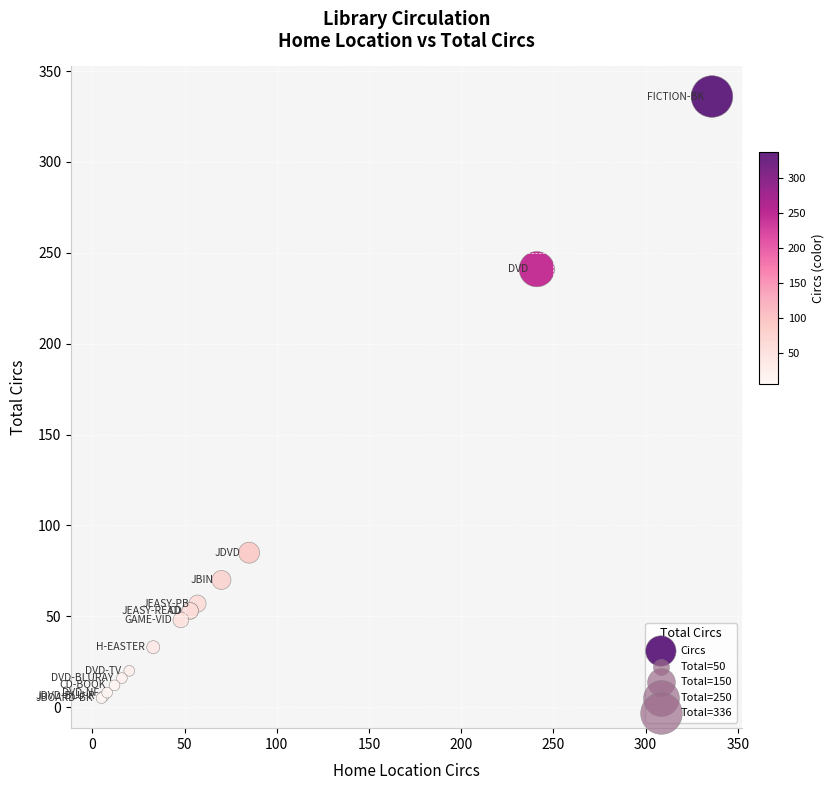

What Y value in the scatter plot is closest to 170?

241